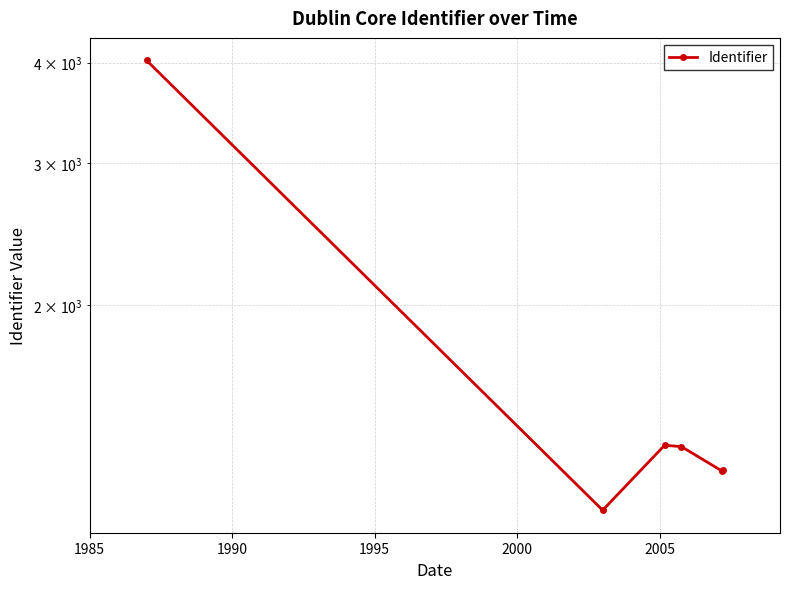

What is the smallest value displayed?

1114